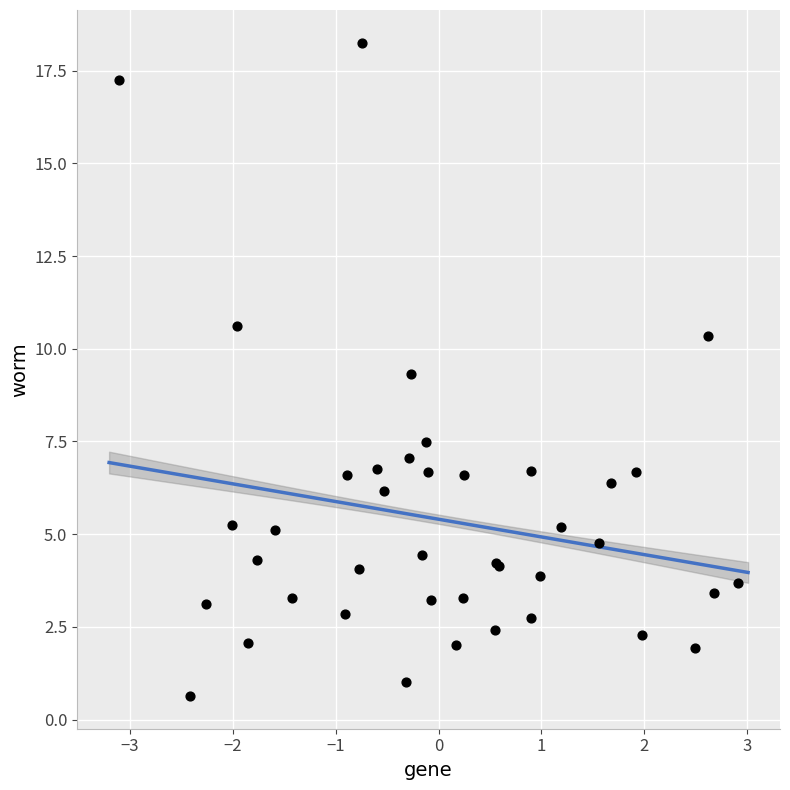

What Y value in the scatter plot is closest to 9?

9.3